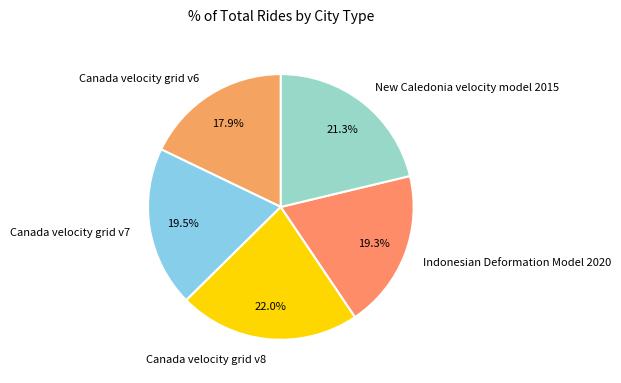

Do Canada velocity grid v8 and Canada velocity grid v6 together represent more than half of the pie?

No